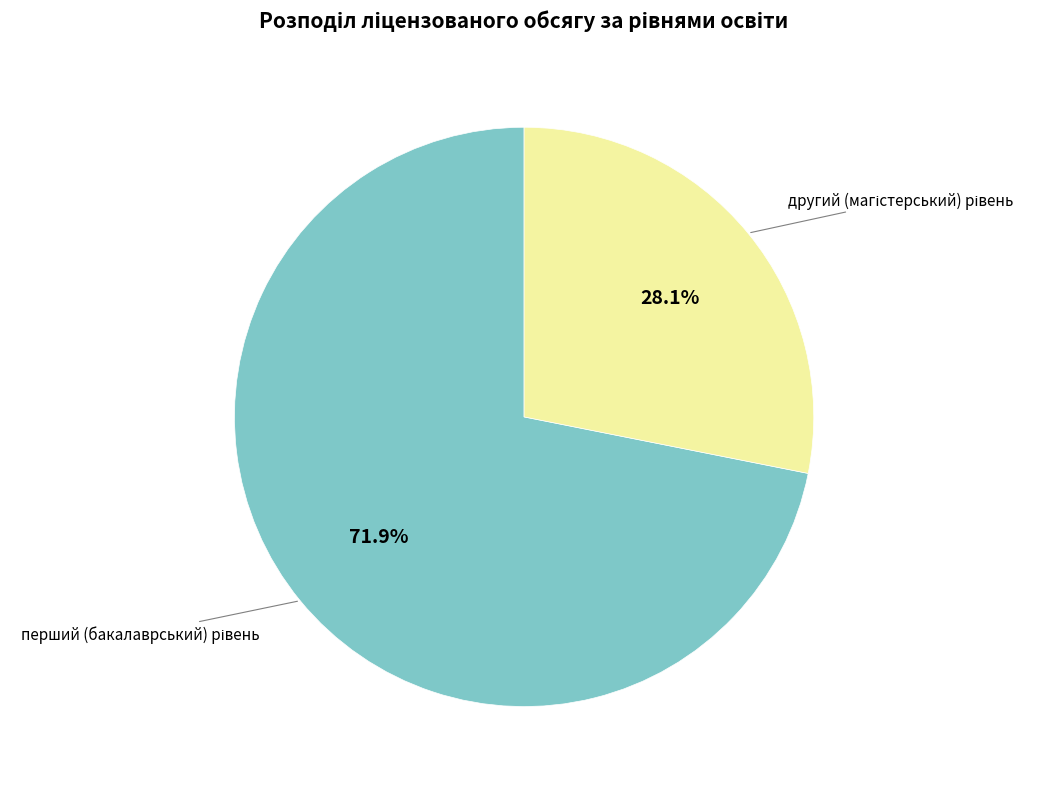

Is there a majority slice in this chart?

Yes